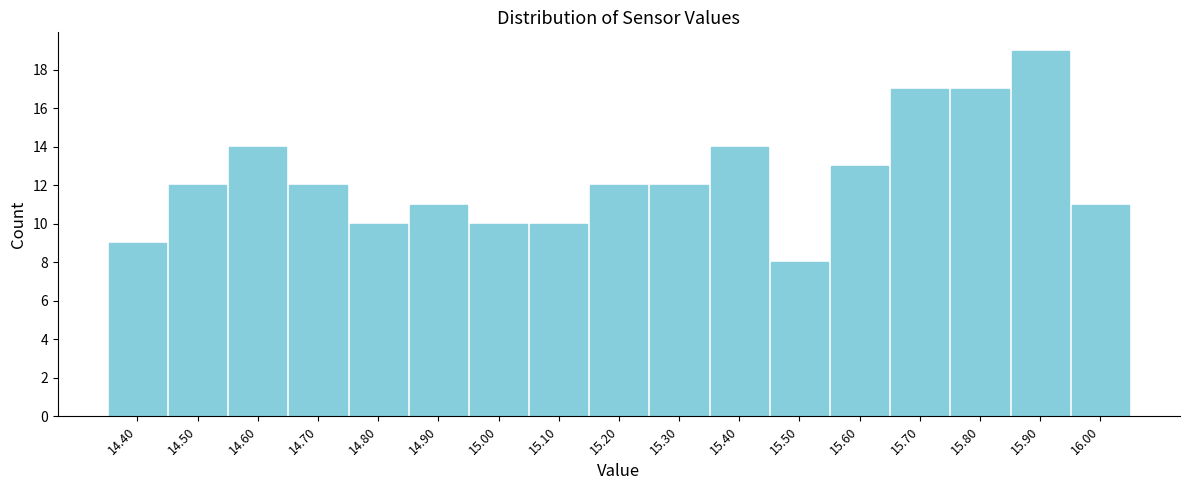

Reading left to right, list every bar in this chart as the range it spans on the x-axis followed by its height. The values are not printed on the chart, so give them approximately, as read against the axis.

14.35 to 14.45: 9
14.45 to 14.55: 12
14.55 to 14.65: 14
14.65 to 14.75: 12
14.75 to 14.85: 10
14.85 to 14.95: 11
14.95 to 15.05: 10
15.05 to 15.15: 10
15.15 to 15.25: 12
15.25 to 15.35: 12
15.35 to 15.45: 14
15.45 to 15.55: 8
15.55 to 15.65: 13
15.65 to 15.75: 17
15.75 to 15.85: 17
15.85 to 15.95: 19
15.95 to 16.05: 11